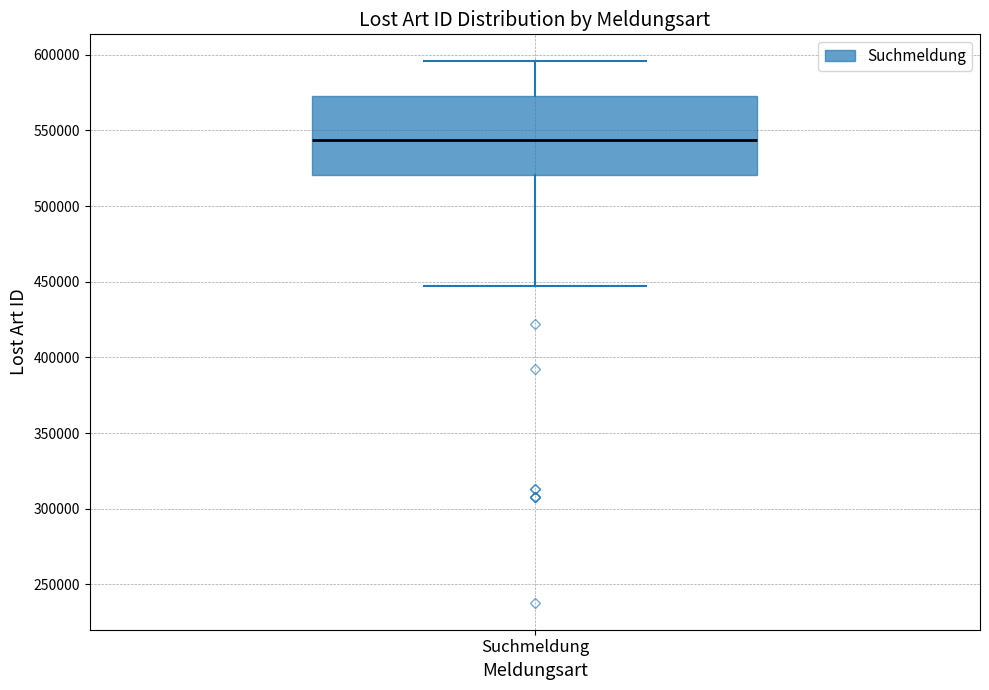

Where does the upper whisker of the box for Suchmeldung end on the y-axis? The values are not printed on the chart, so give them approximately, as read against the axis.

595000